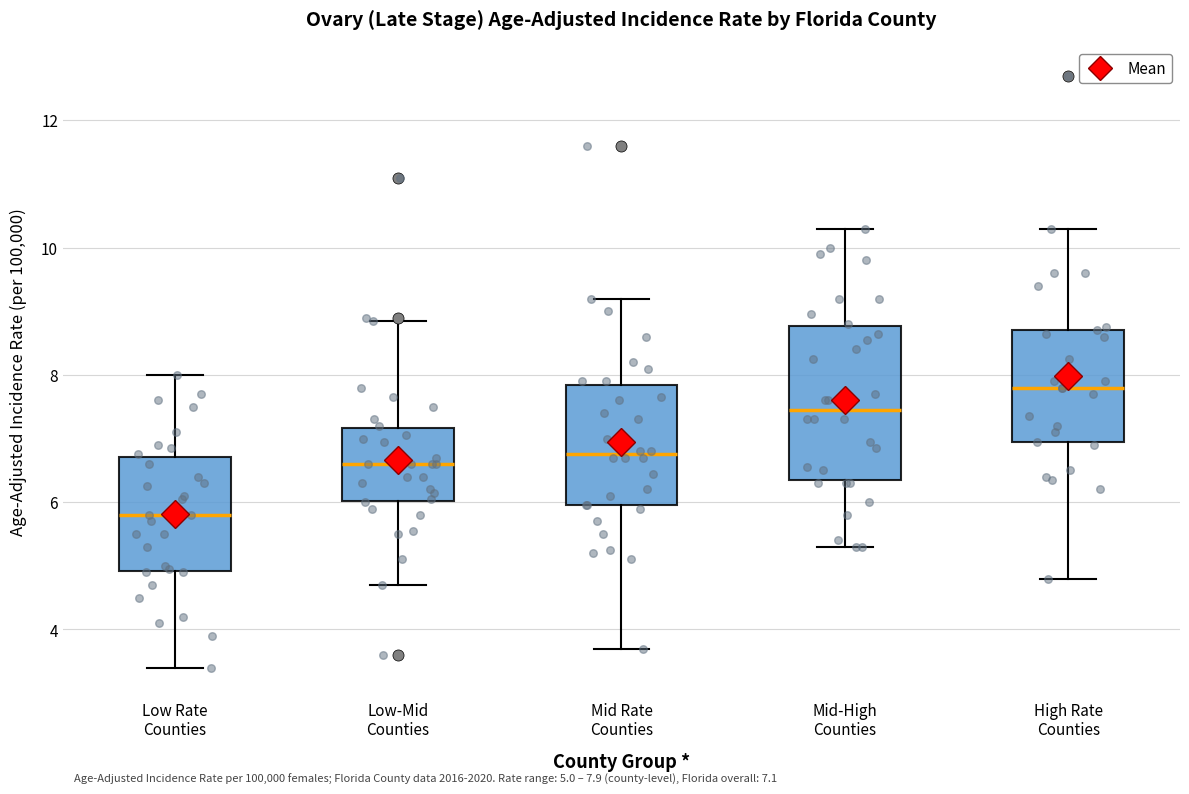

Which box's median line is the highest?

High Rate Counties